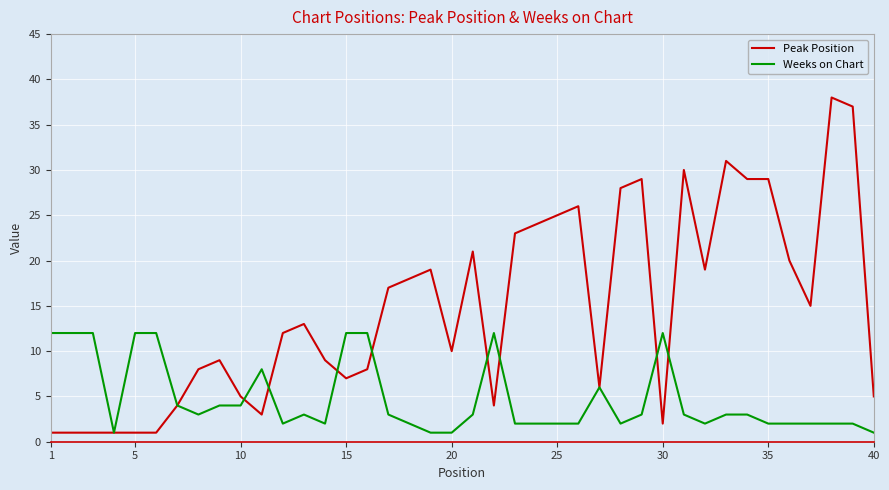

What is the maximum value shown in the chart?

38